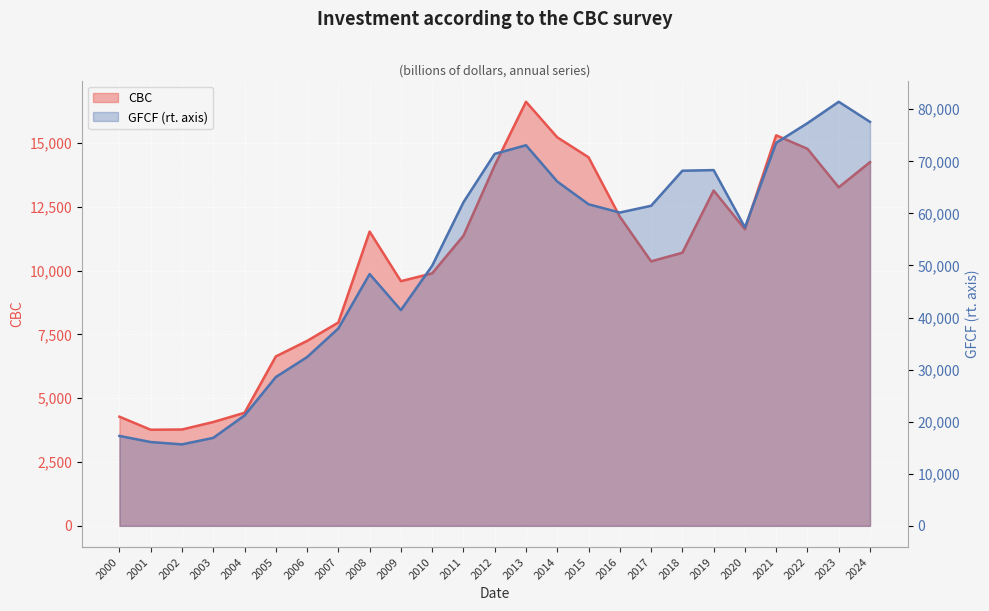

What is the smallest value displayed?

3767.0